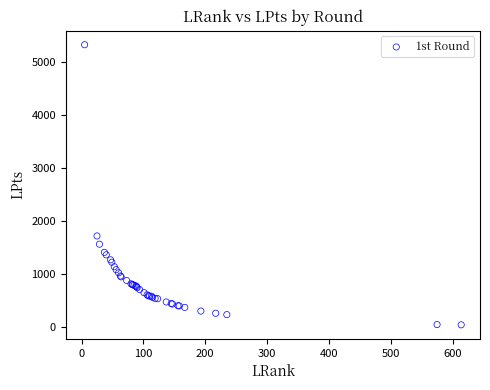

What Y value in the scatter plot is closest to 2688?

1722